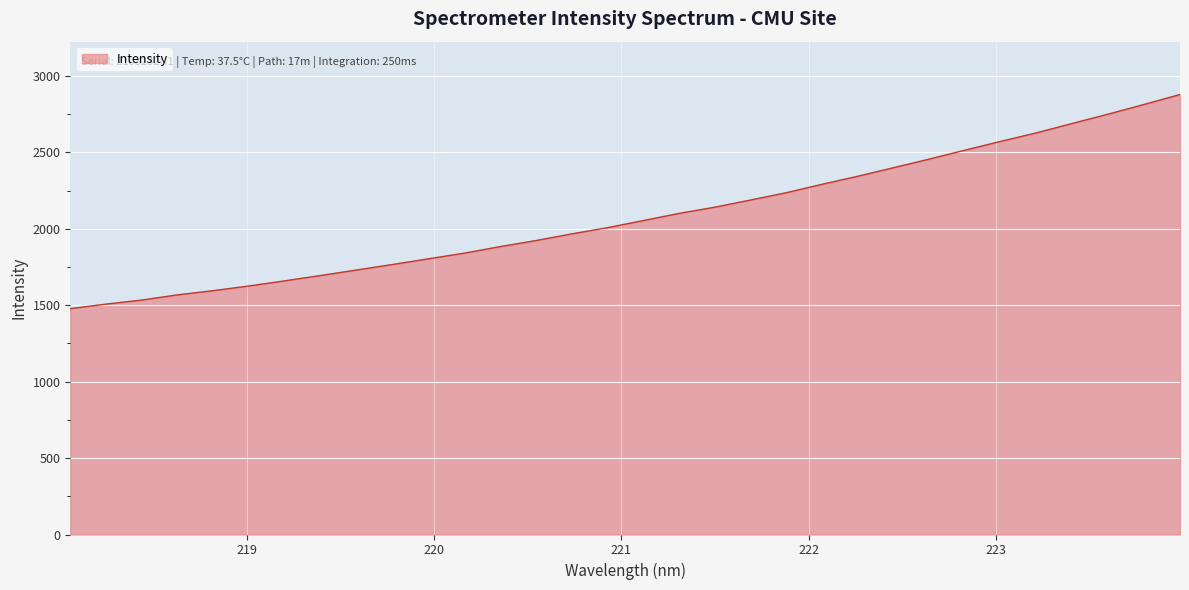

What is the maximum value shown in the chart?

2878.3